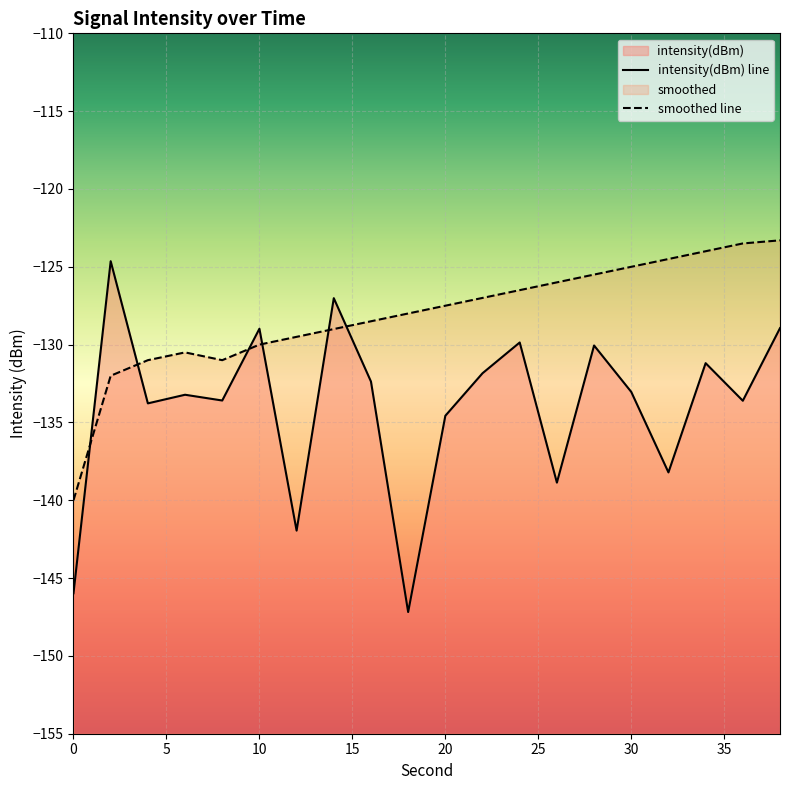

True or false: intensity(dBm) has a value of -127.0 at 14.

True